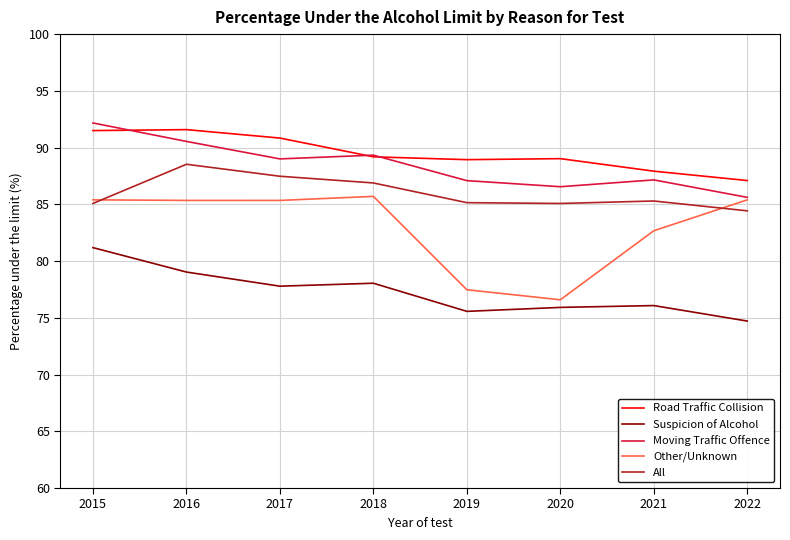

How many interior local valleys does the Other/Unknown series have?

2